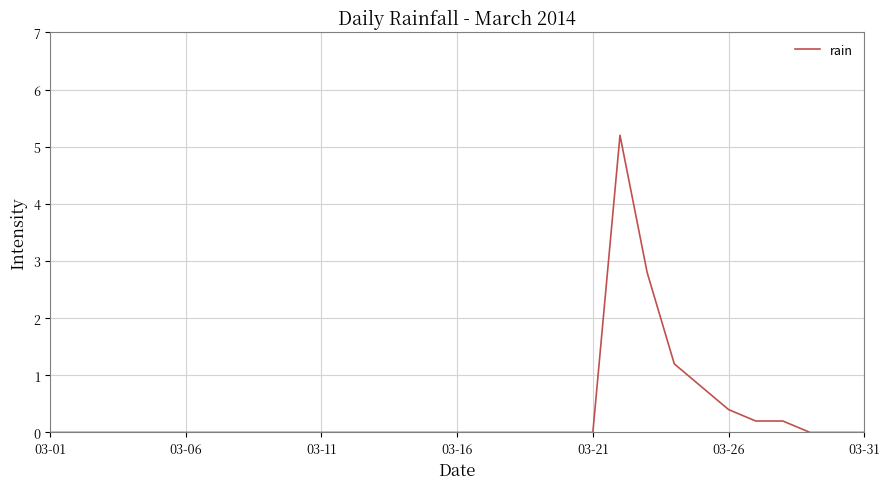

What is the difference between the maximum and minimum values?

5.2